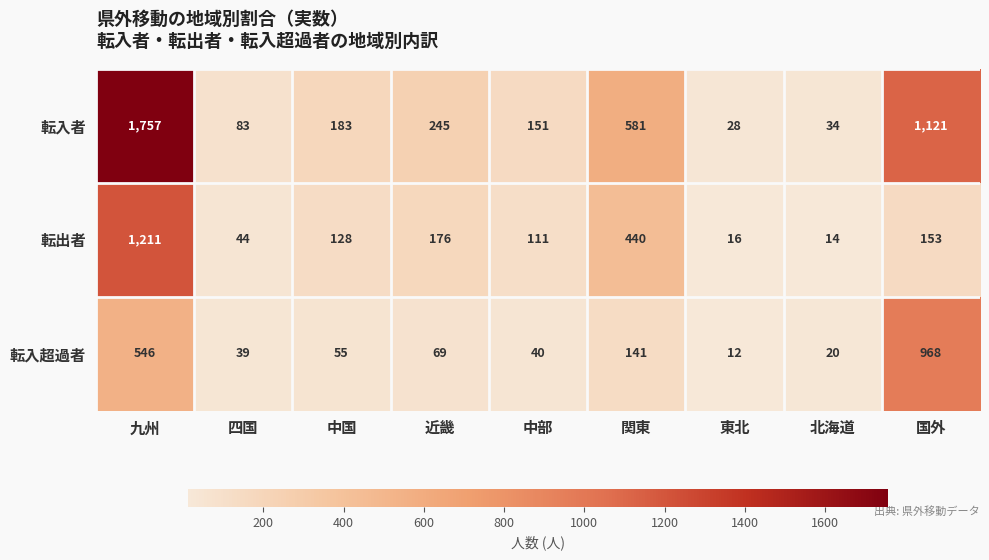

What is the difference between the maximum and second lowest values in the 転出者 series?

1195